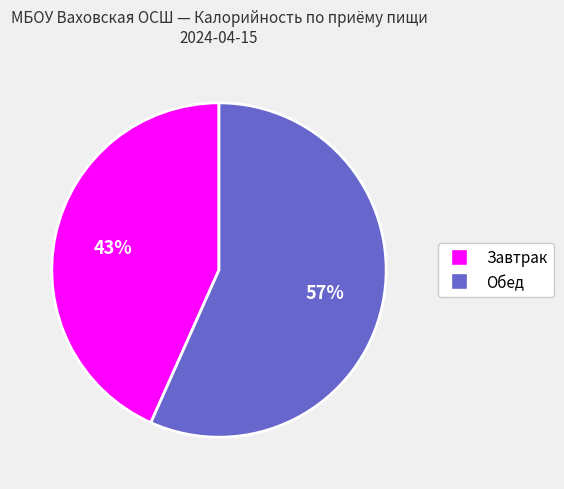

Rank the categories by value from highest to lowest.

Обед, Завтрак